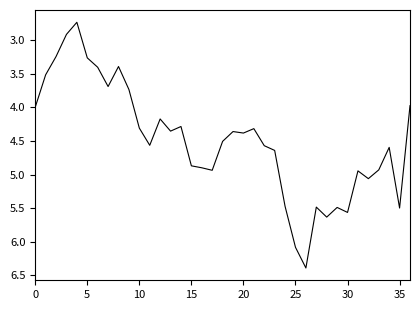

Does the chart have visible grid lines?

No